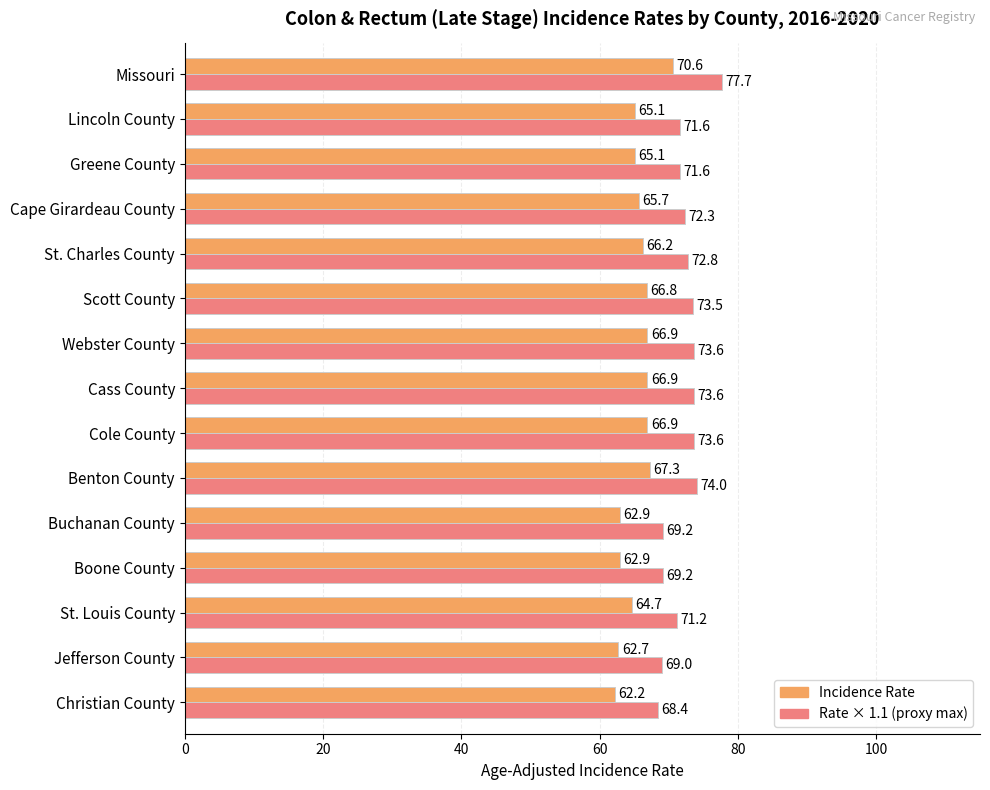

At which category is the sum across all series the highest?

Missouri